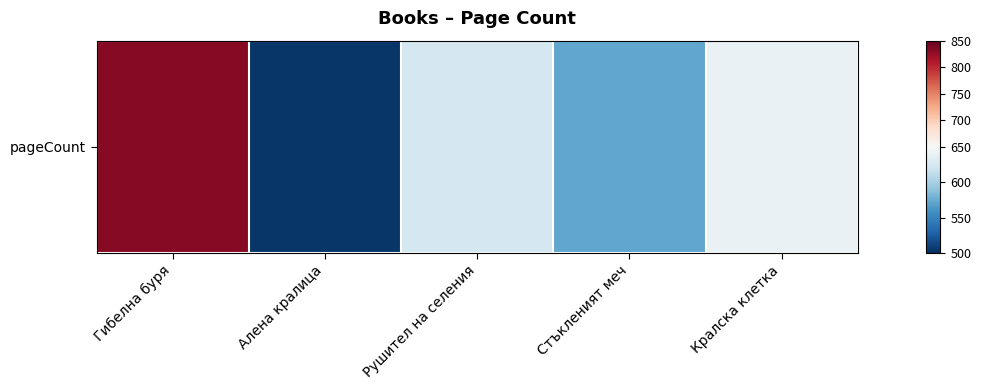

The chart shows a value of 640 at Кралска клетка. True or false?

True